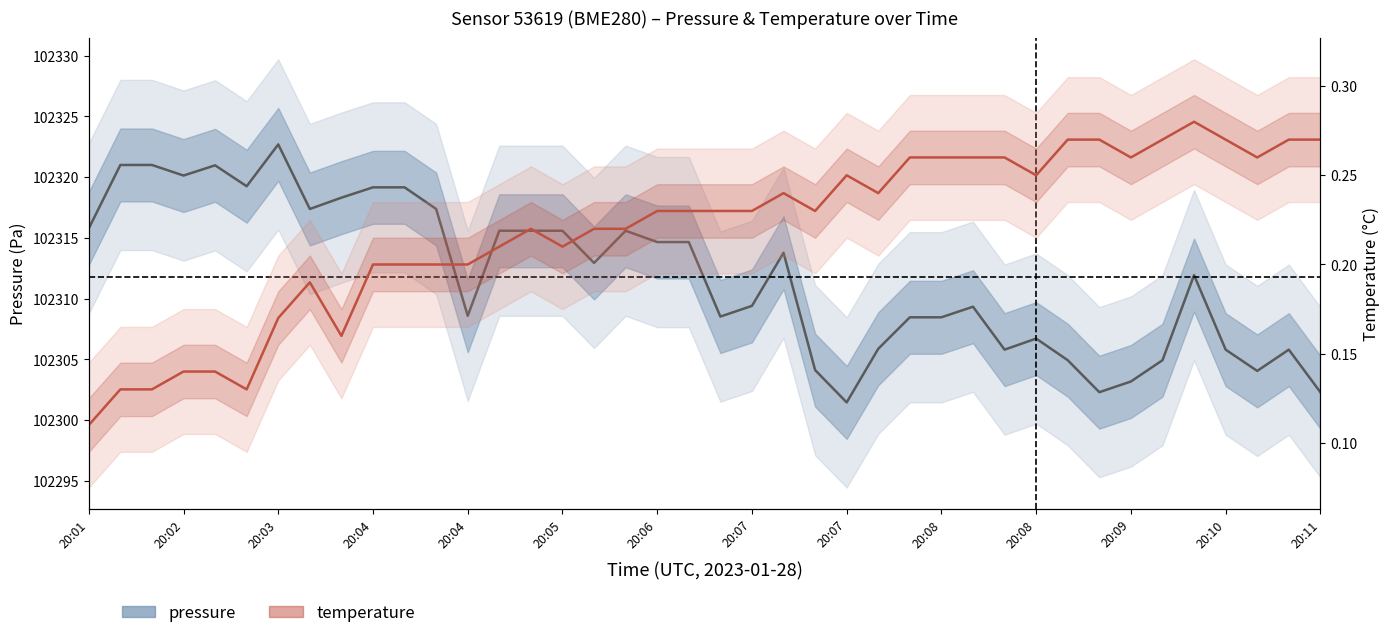

Which category has the lowest value across all series?

20:01